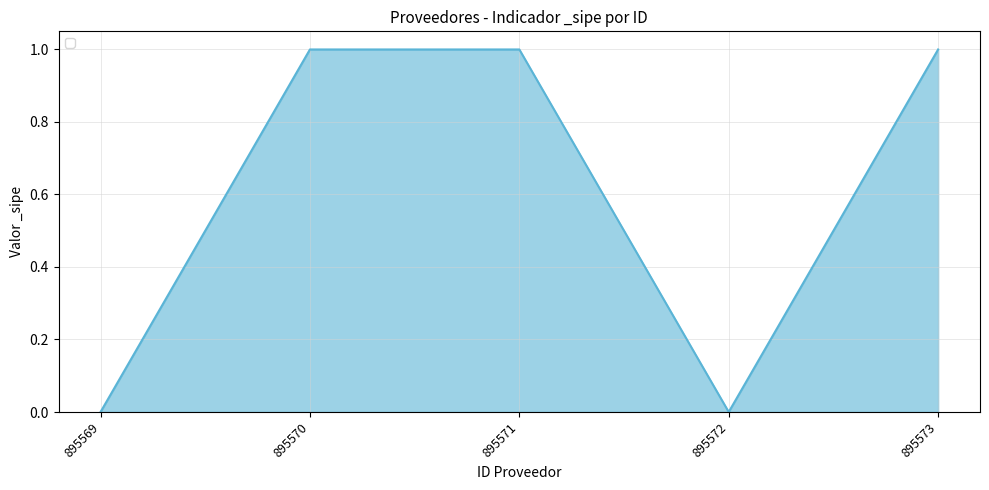

True or false: the data shows 2 at 895571.

False